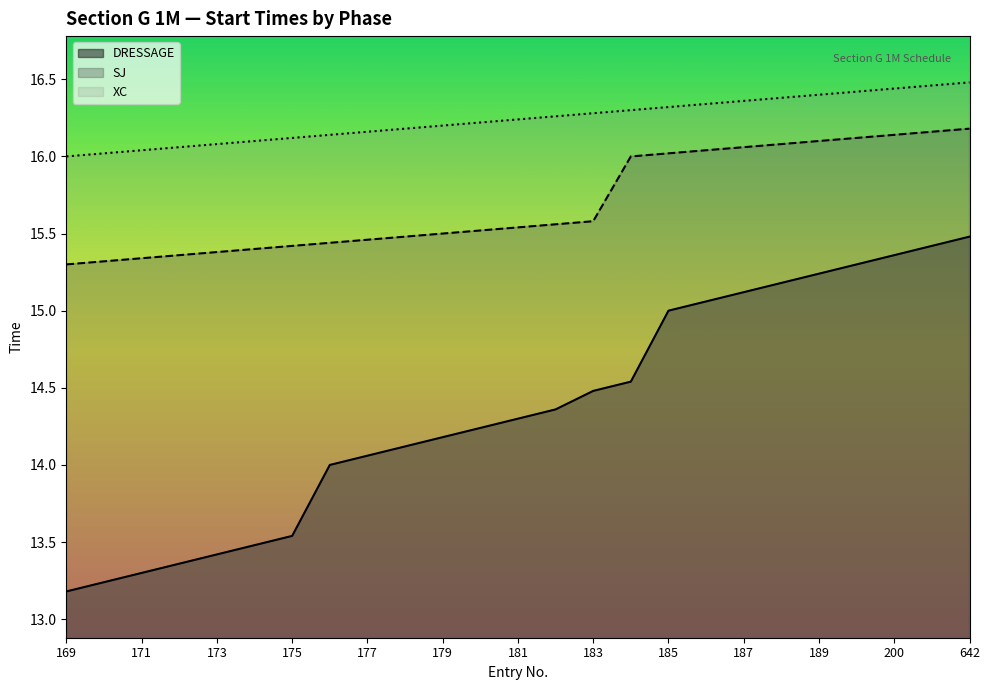

Which series has the largest total across all categories?

XC